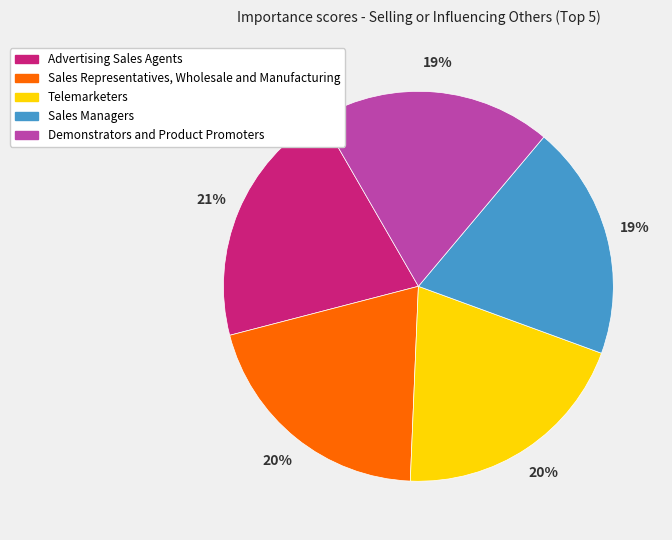

True or false: Advertising Sales Agents accounts for 13% of the total.

False